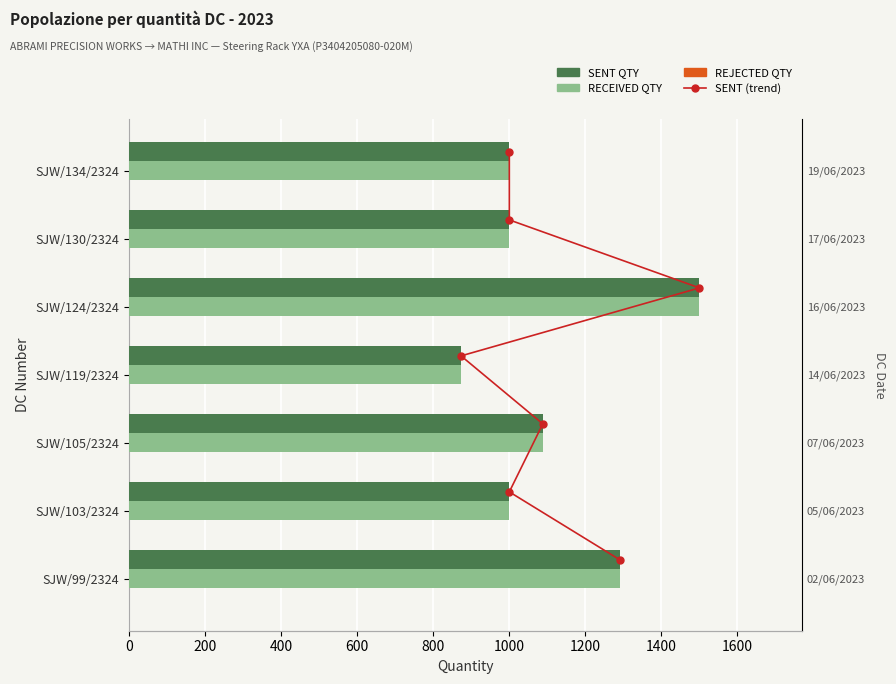

How many data points does each series have?

7